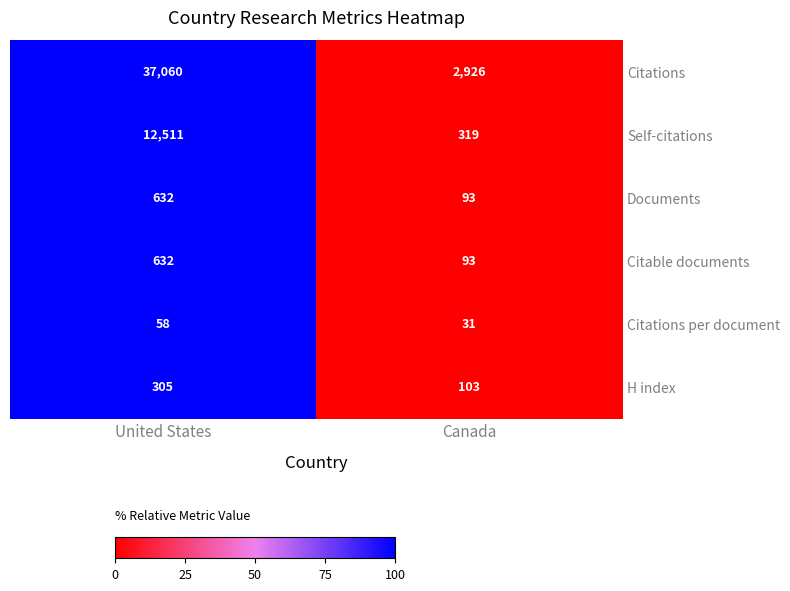

What is the total value across all series at United States?

51198